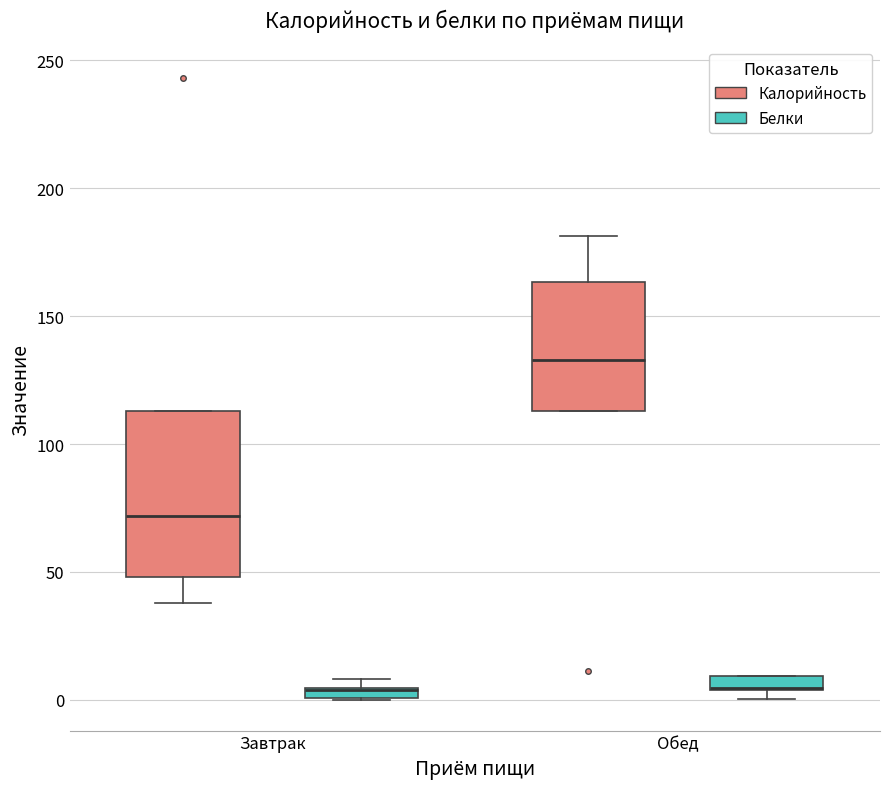

Which box is the tallest, from its lower edge to its upper edge?

Завтрак (Калорийность)